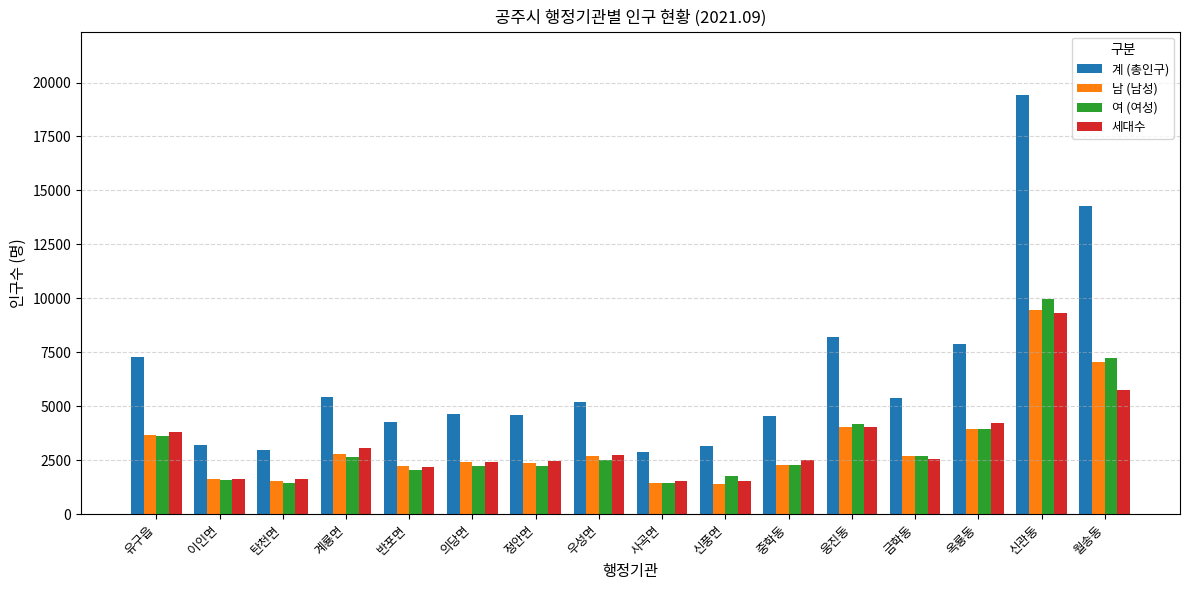

Which series has the largest range (max minus min)?

계 (총인구)